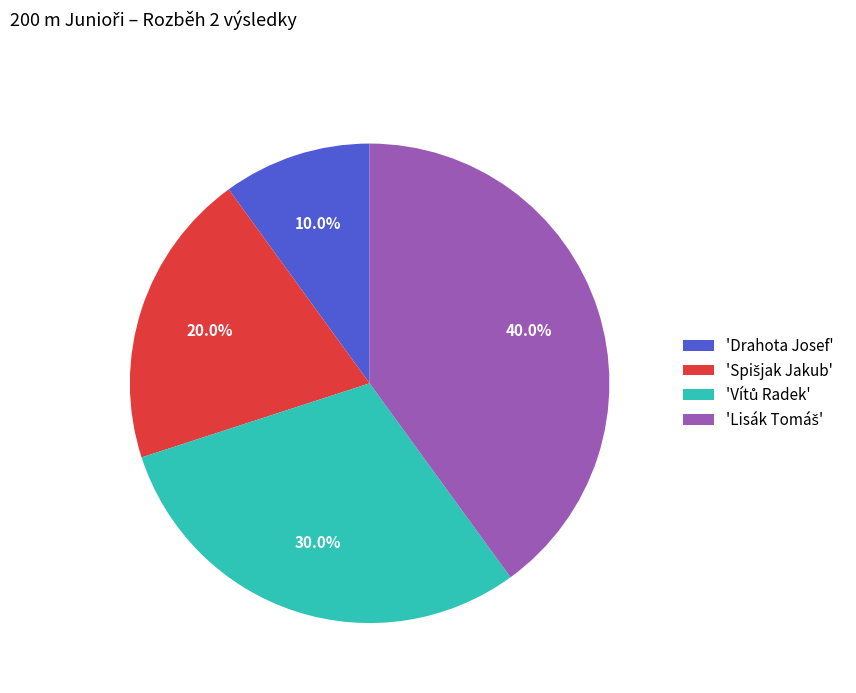

Does any single category account for the majority?

No